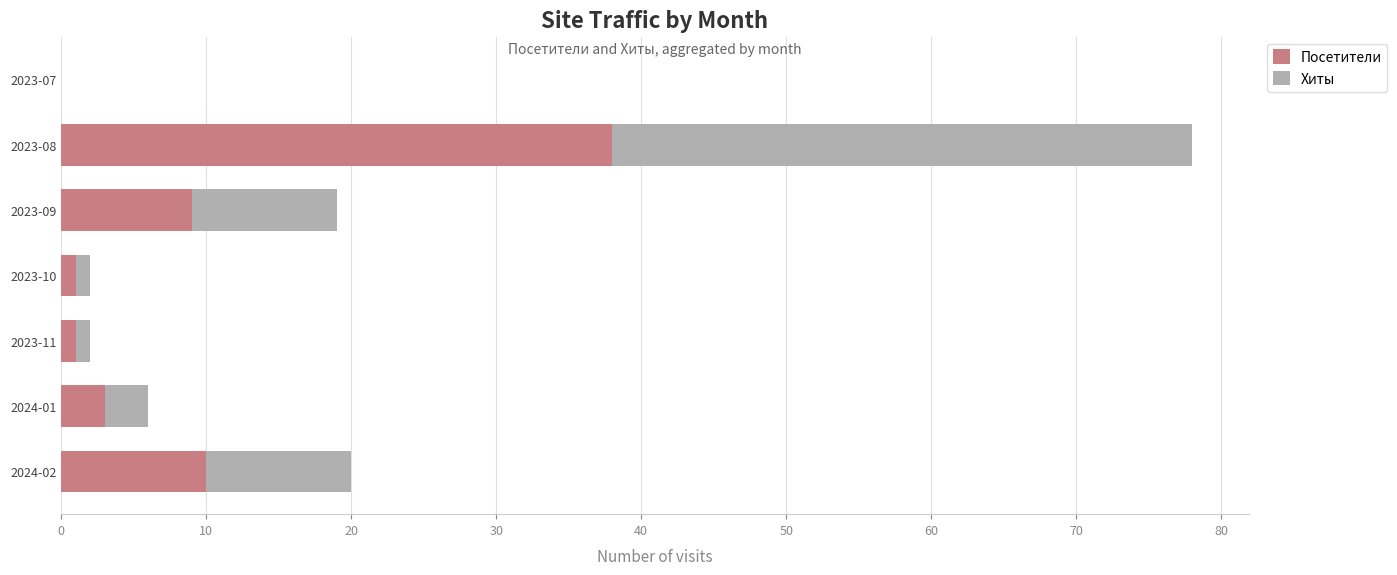

The Посетители series shows 38 at 2023-08. True or false?

True